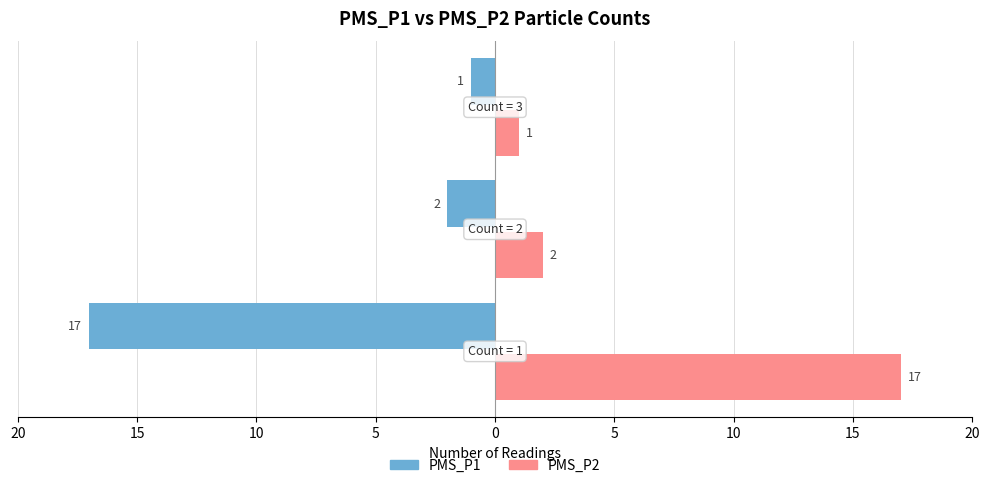

How many bars are there in each group?

2